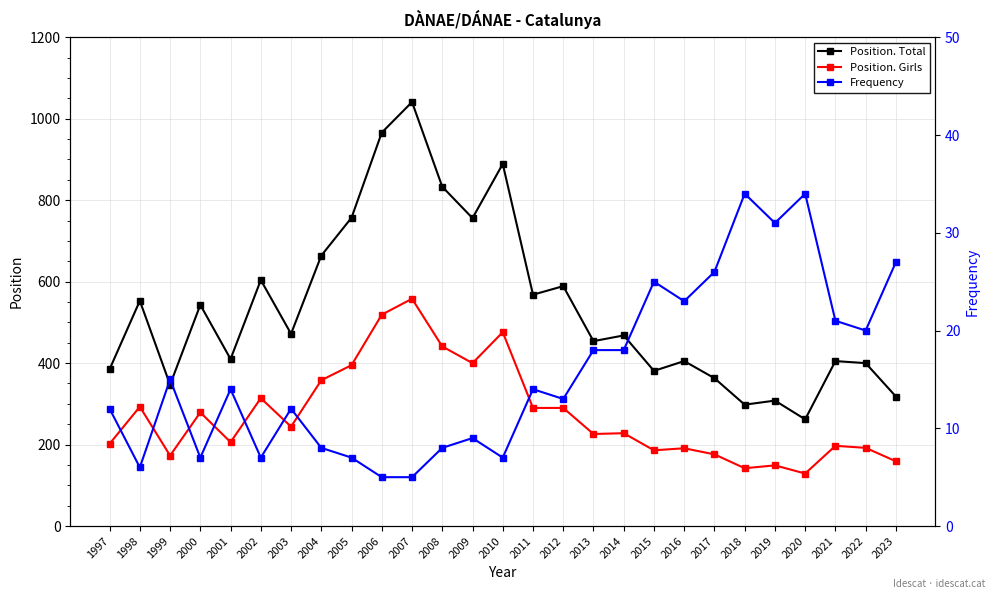

True or false: Frequency has a value of 26 at 2017.

True